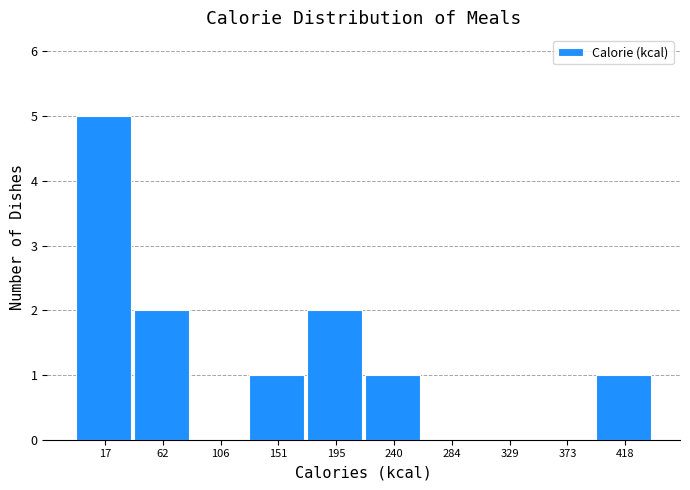

Reading left to right, what are all the values shown in this chart?

17=5	62=2	106=0	151=1	195=2	240=1	284=0	329=0	373=0	418=1